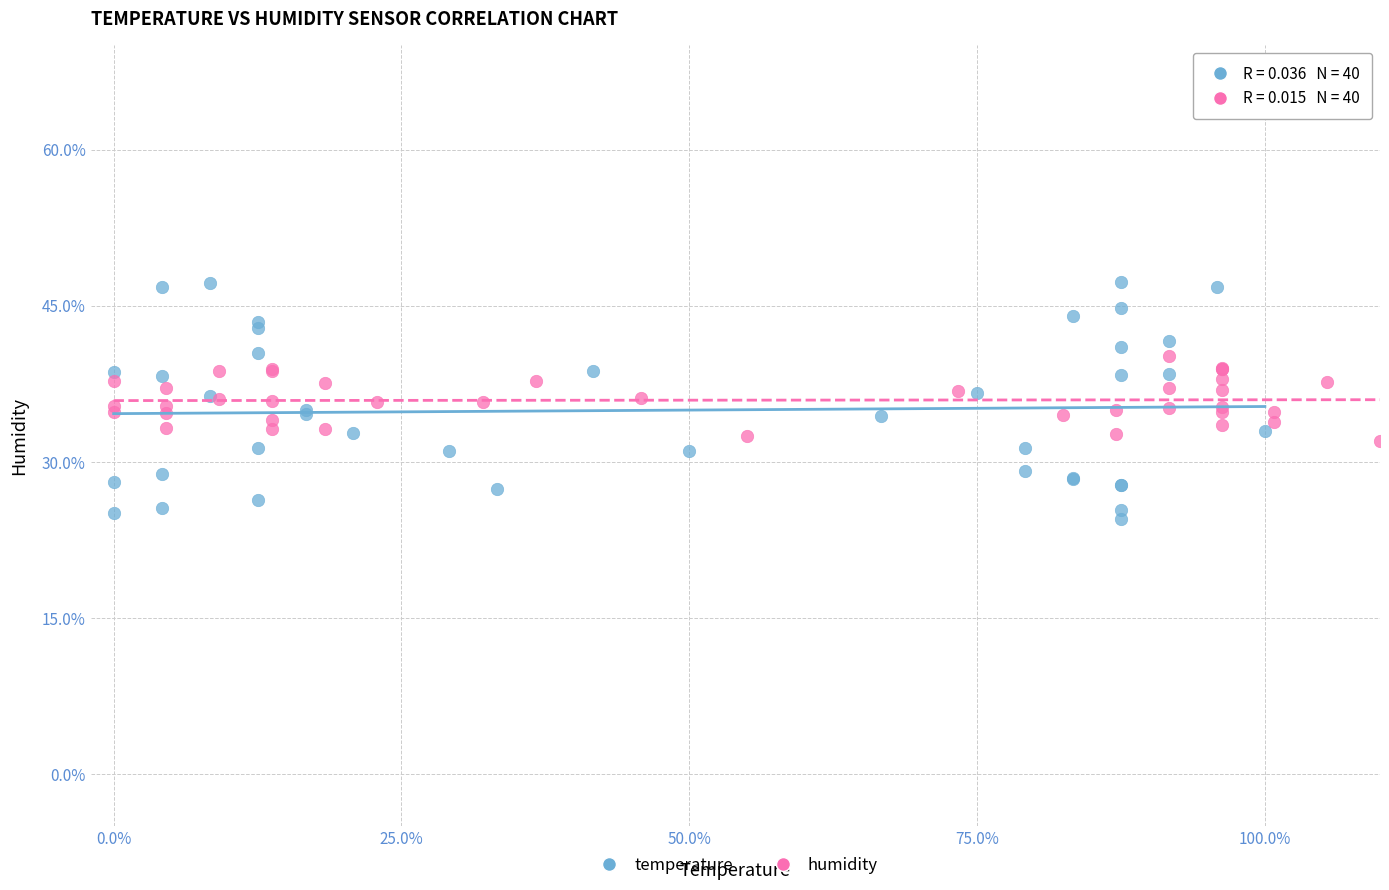

Which series contains the lowest Y value?

temperature